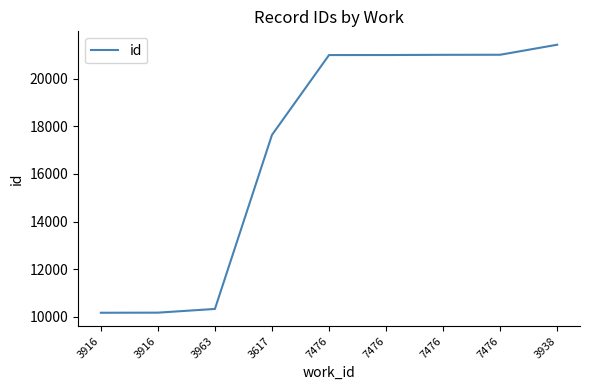

How many lines are shown in the chart?

1